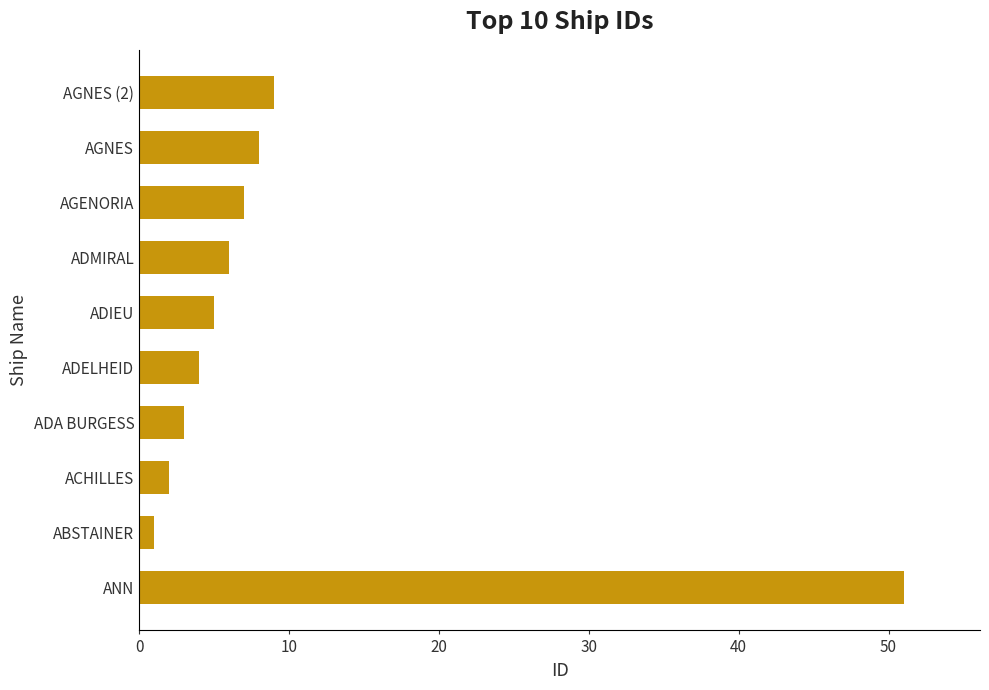

Is it true that the value at ANN is 51?

True